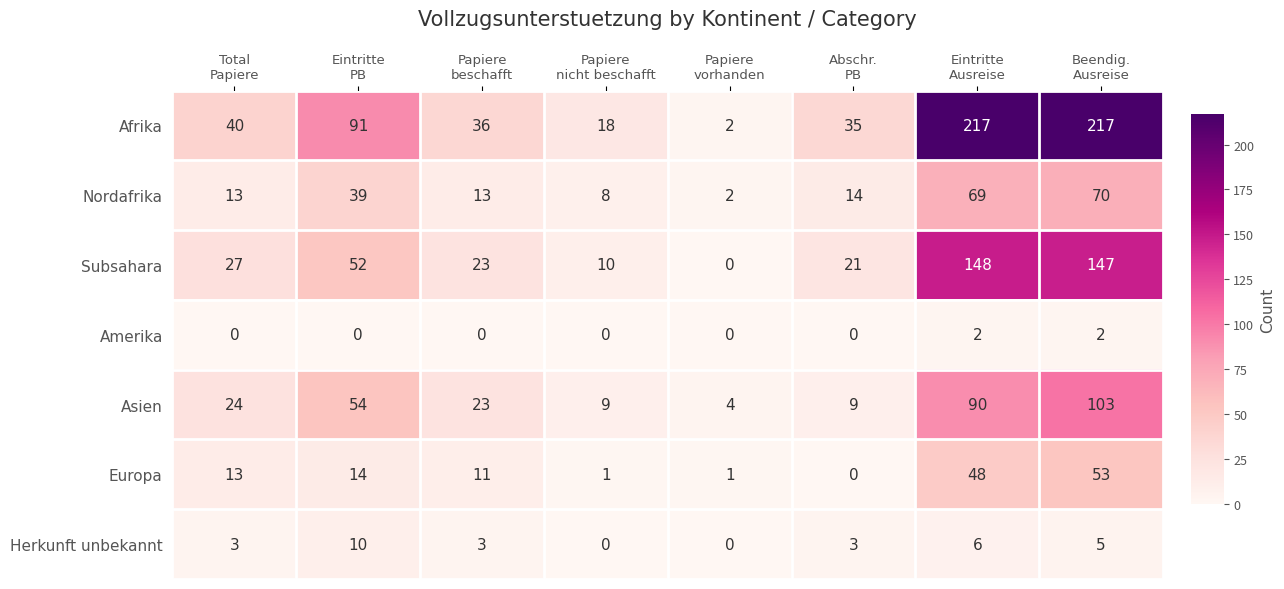

What is the maximum value shown in the chart?

217